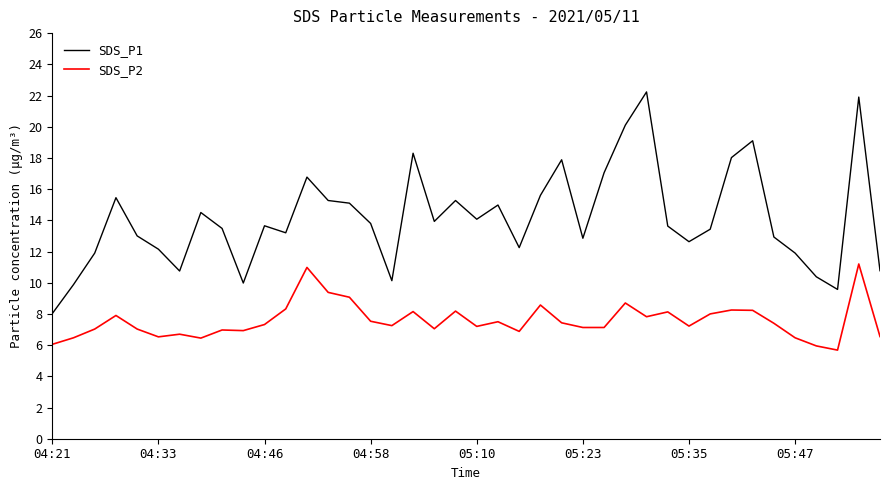

True or false: SDS_P2 and SDS_P1 cross at least once.

False